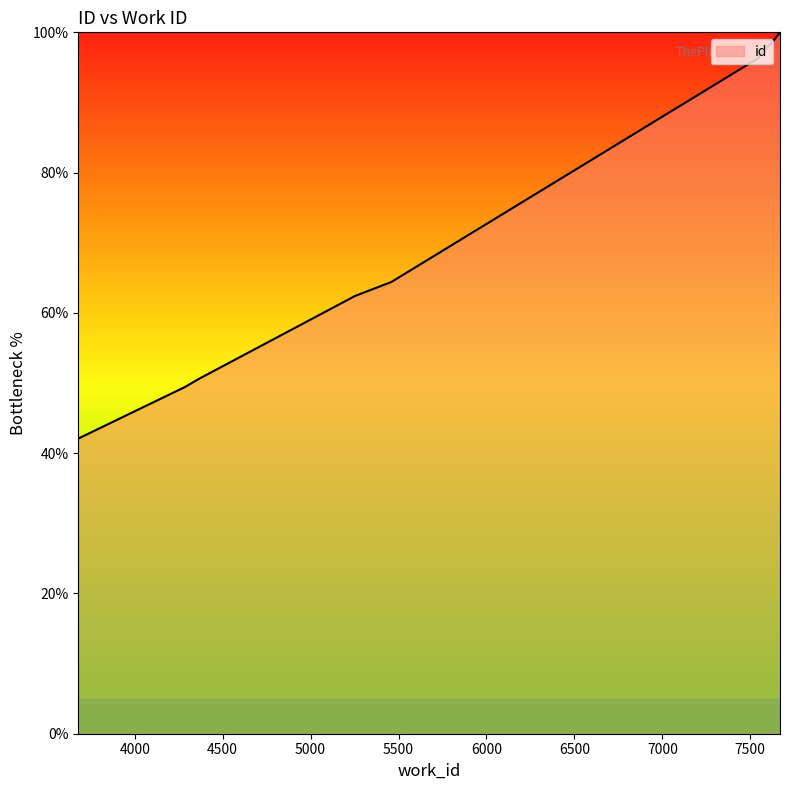

Does the chart have visible grid lines?

No